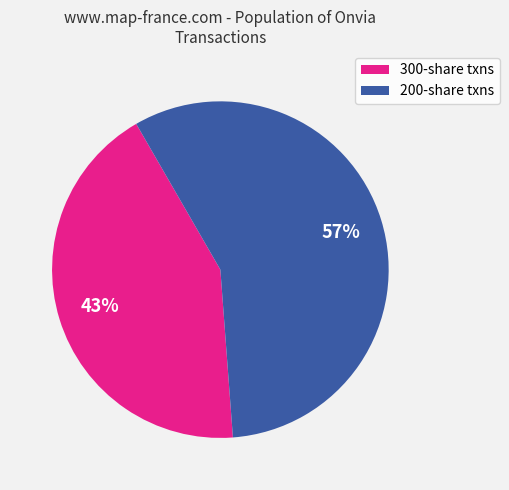

To the nearest percent, what is the average slice percentage?

50%